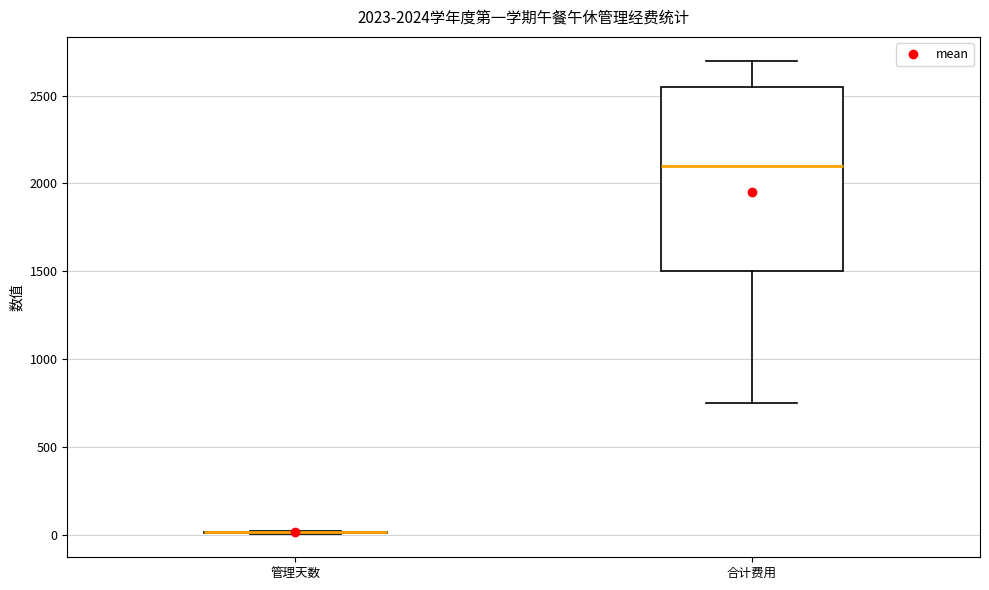

Comparing the boxes themselves (not the whiskers), which one is the tallest?

合计费用